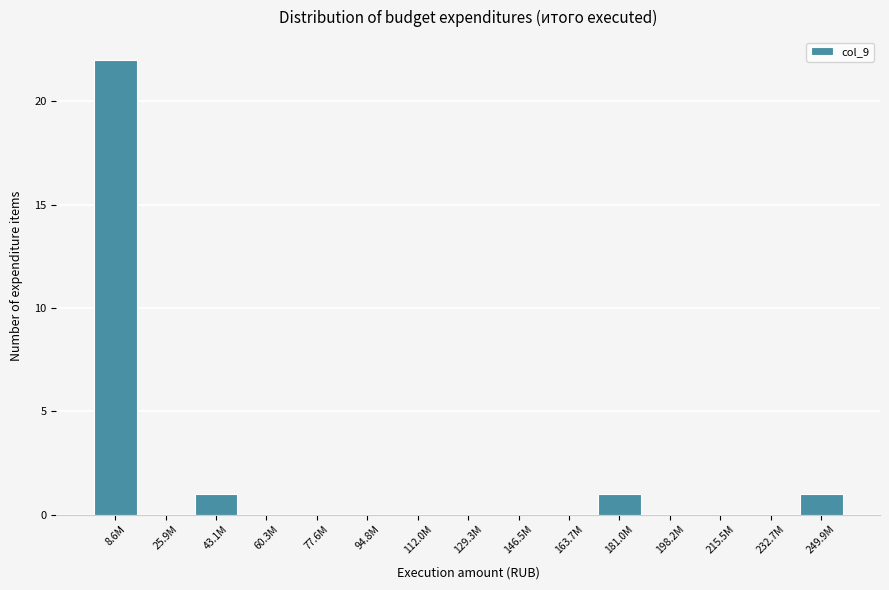

Reading left to right, transcribe all the data shown in this chart.

8.6M=22	25.9M=0	43.1M=1	60.3M=0	77.6M=0	94.8M=0	112.0M=0	129.3M=0	146.5M=0	163.7M=0	181.0M=1	198.2M=0	215.5M=0	232.7M=0	249.9M=1